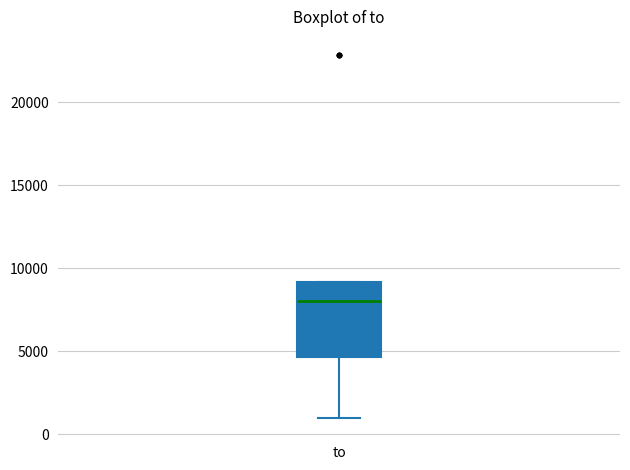

Transcribe this box plot: give where the median line is, the range the box spans, and where the two whiskers end, as read against the y-axis. The values are not printed on the chart, so give them approximately, as read against the axis.

median 8000, box 4500 to 9000, whiskers 1000 to 9000